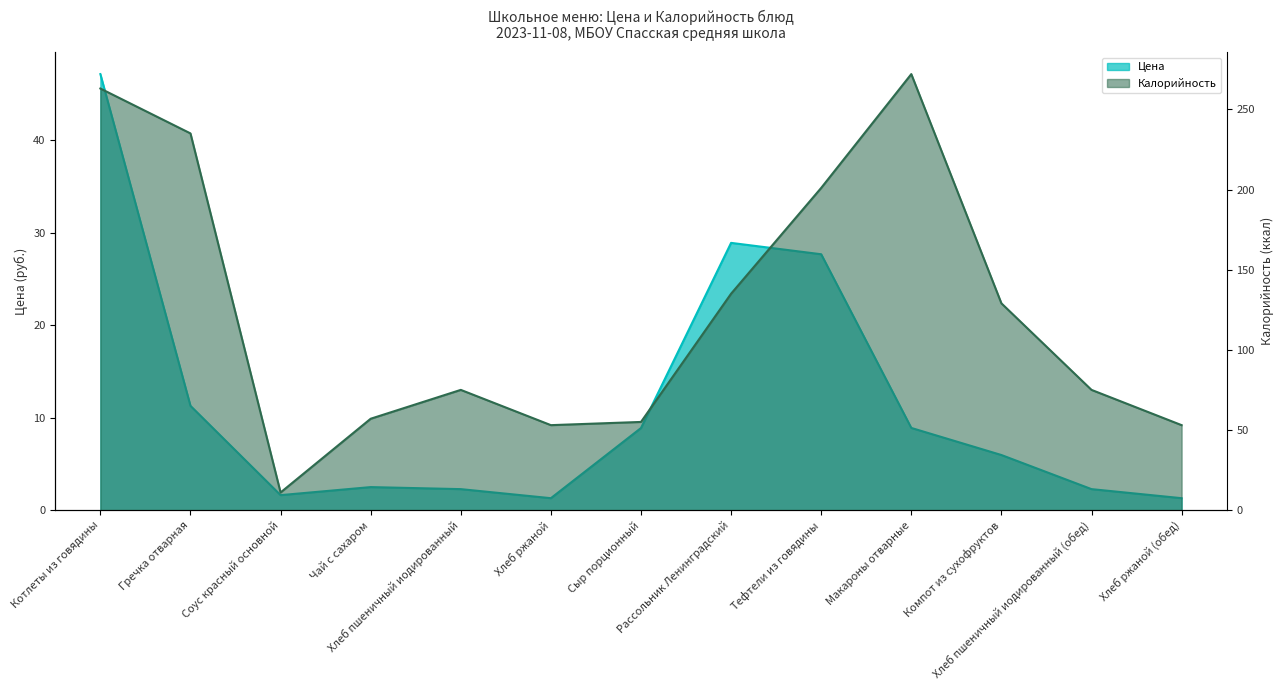

What is the difference between the maximum and minimum values in the Калорийность series?

261.0